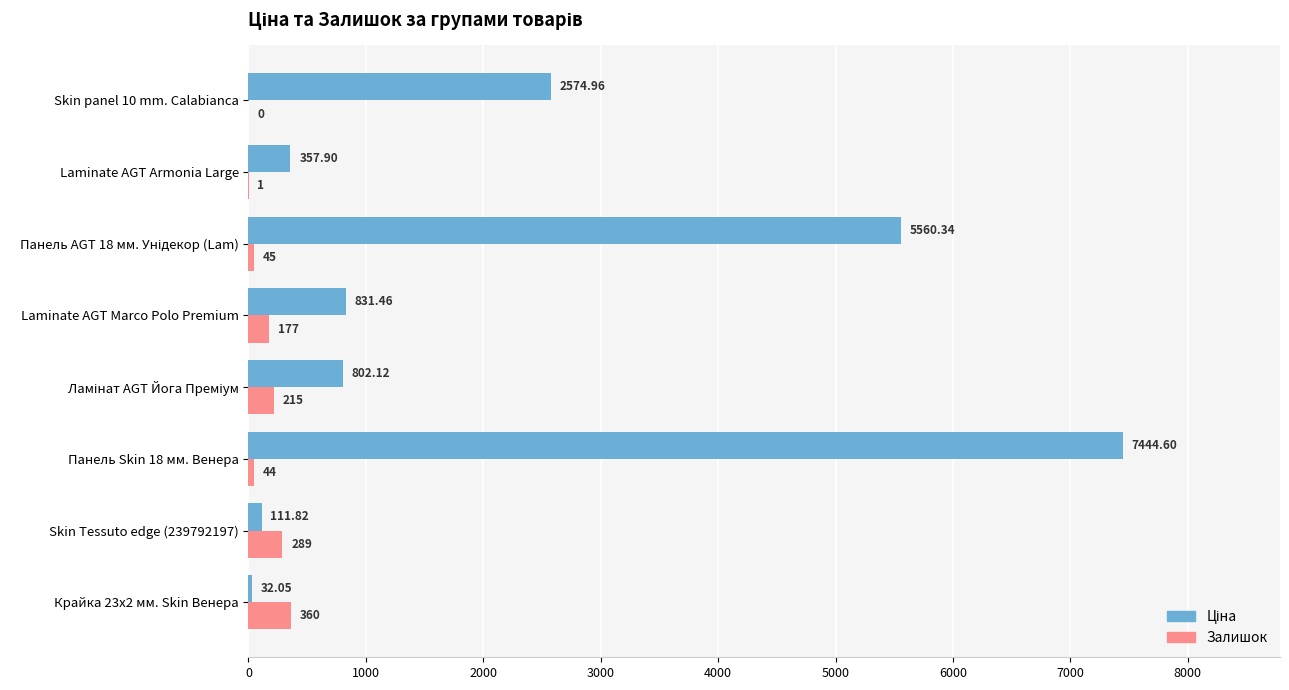

Count the number of categories in the chart.

8